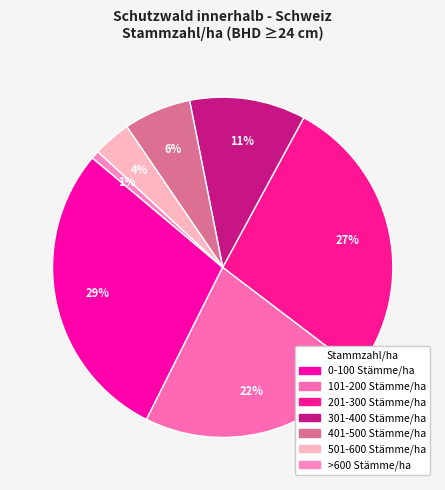

Combined, what portion of the pie is 401-500 Stämme/ha and 201-300 Stämme/ha?

33.8%